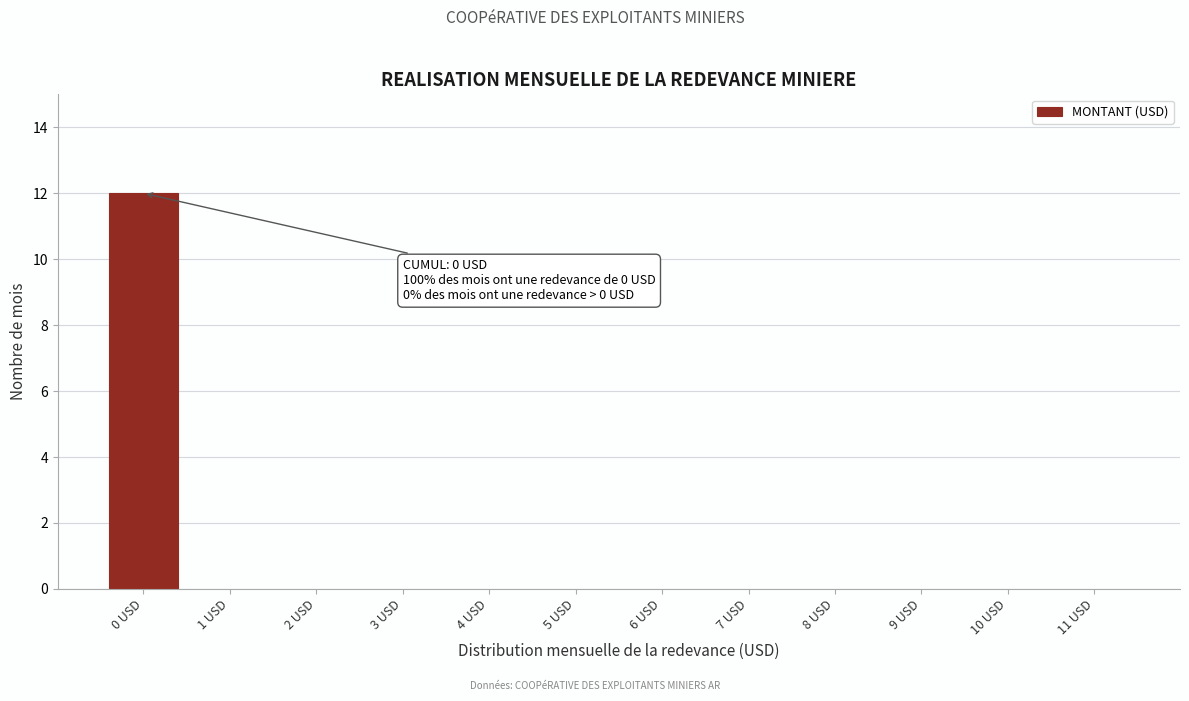

Reading left to right, extract all data points from this chart.

0 USD=12	1 USD=0	2 USD=0	3 USD=0	4 USD=0	5 USD=0	6 USD=0	7 USD=0	8 USD=0	9 USD=0	10 USD=0	11 USD=0